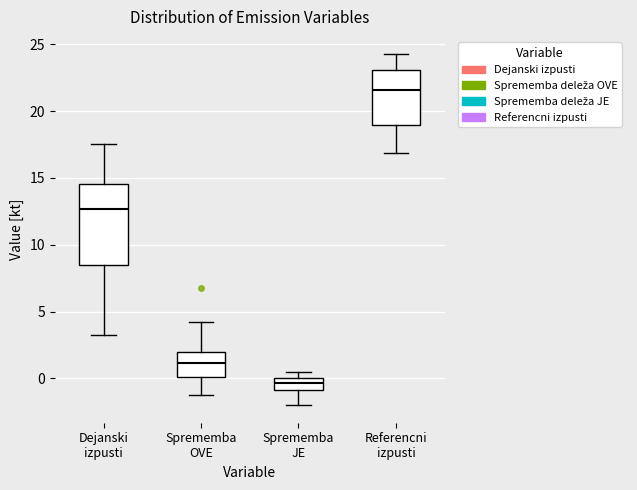

Where does the lower whisker of the box for Sprememba OVE end on the y-axis? The values are not printed on the chart, so give them approximately, as read against the axis.

-1.5